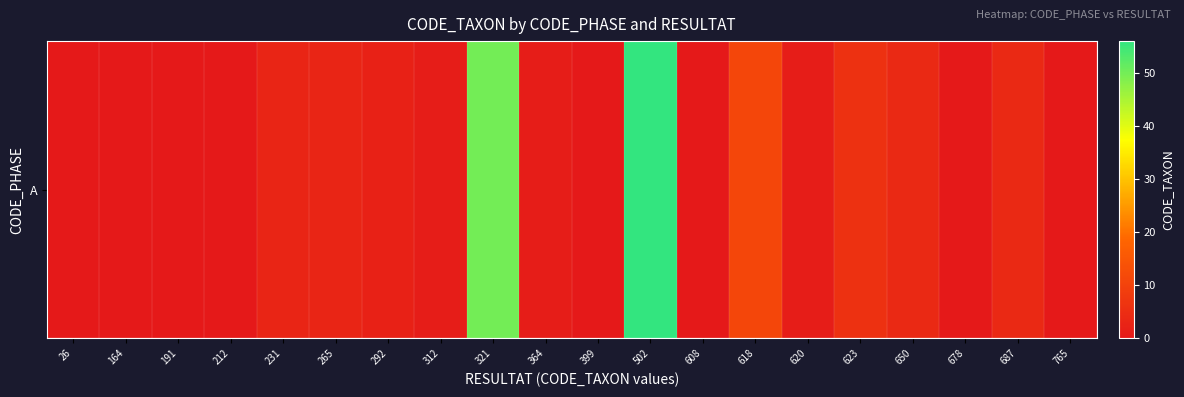

At which label does the data first exceed 1?

231